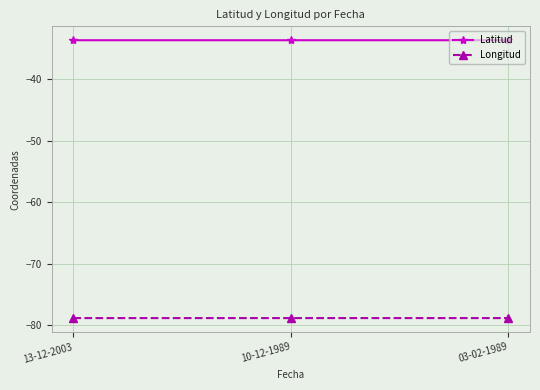

What is the sum of all Latitud values?

-100.9